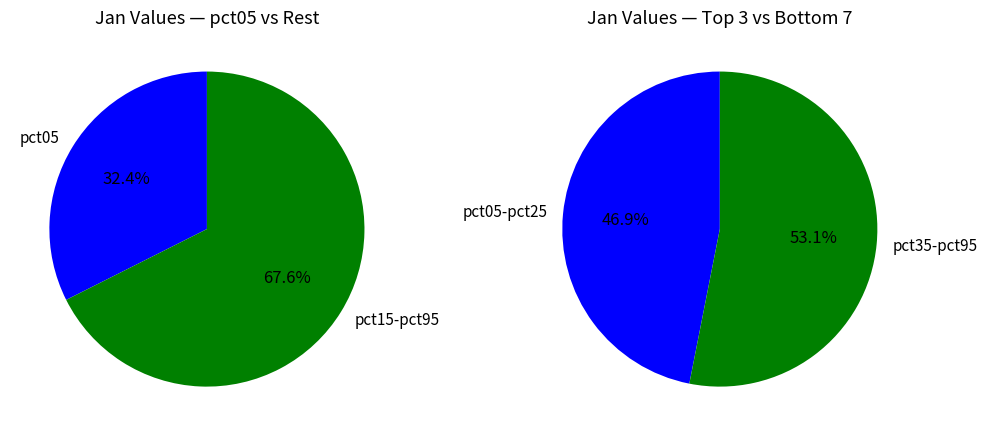

What percentage is the pct95 slice, to the nearest percent?

10%